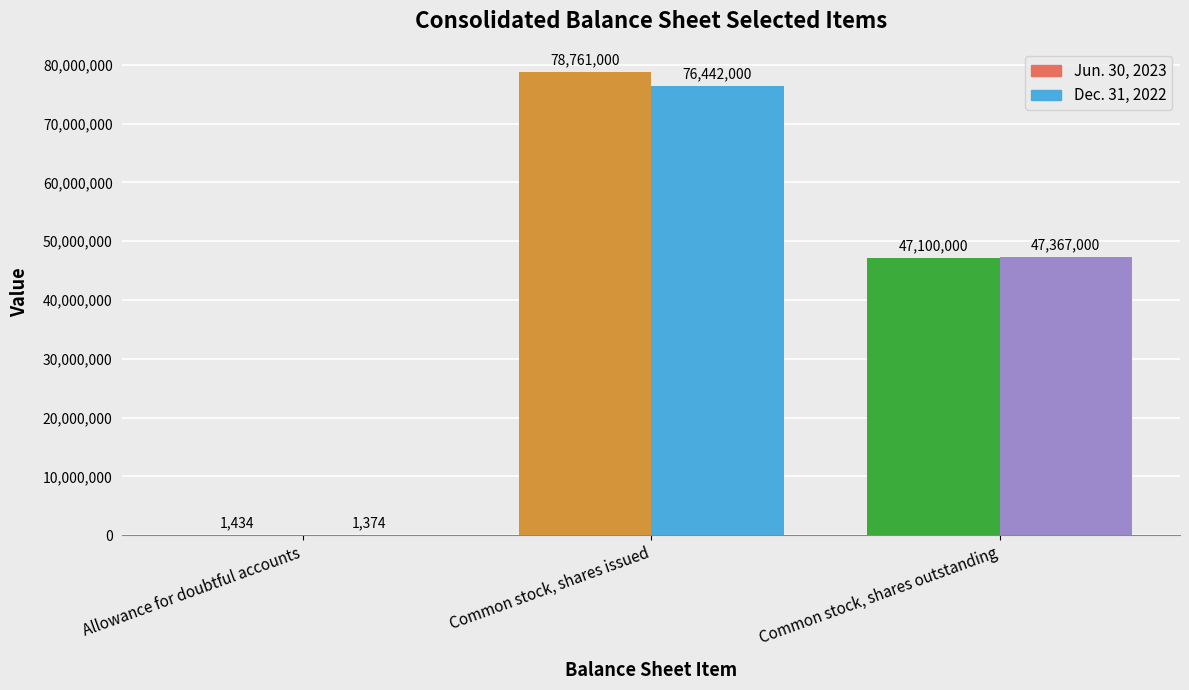

Which series has the largest range (max minus min)?

Jun. 30, 2023